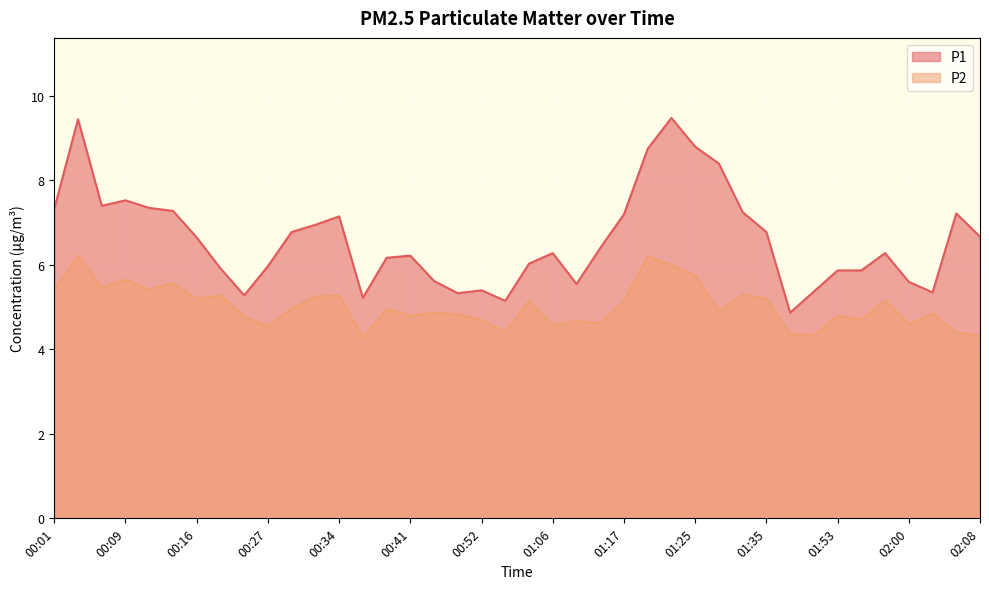

What is the value of the P2 point at the 28th from the left?

5.8